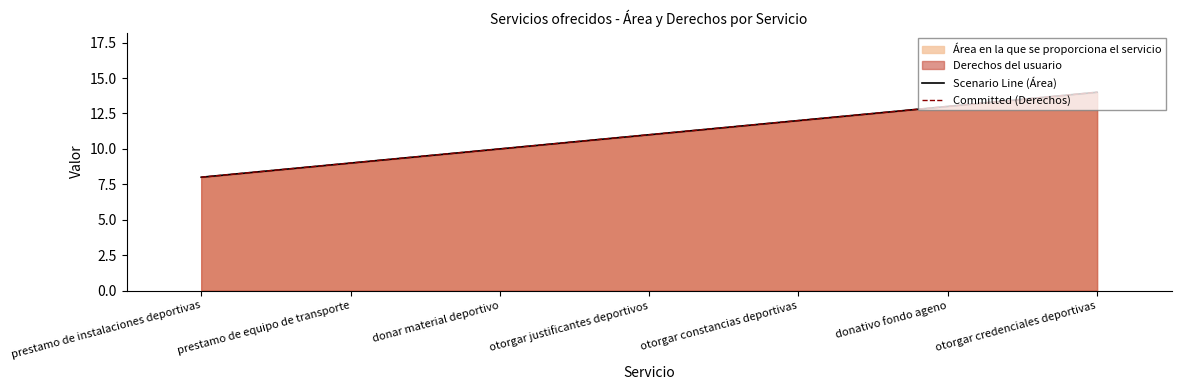

True or false: Scenario Line (Área) has a value of 13 at donativo fondo ageno.

True